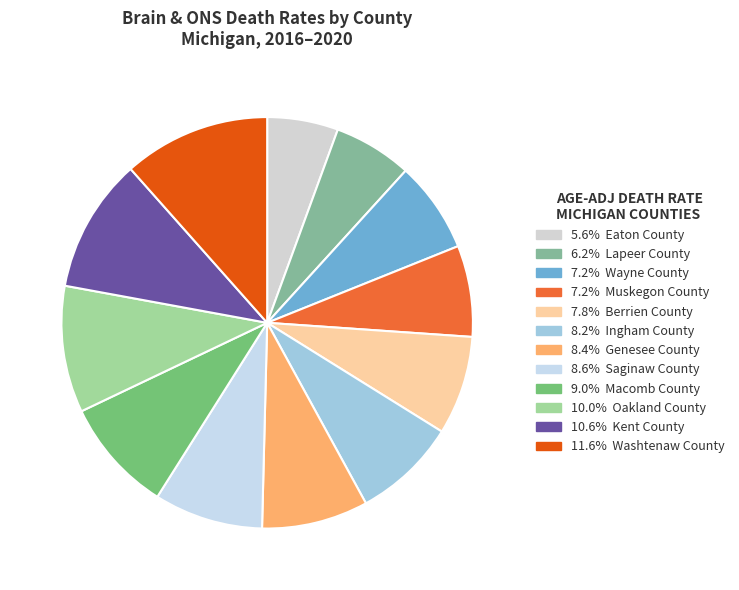

Count the number of slices in the pie.

12